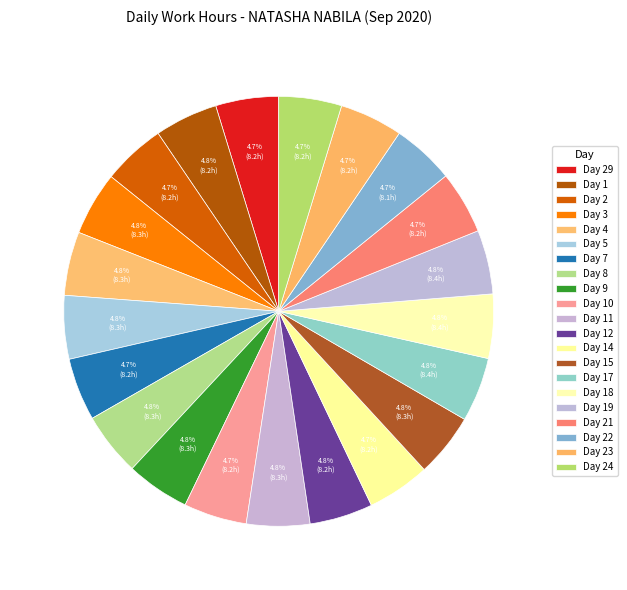

Which category has the biggest portion of the pie?

17